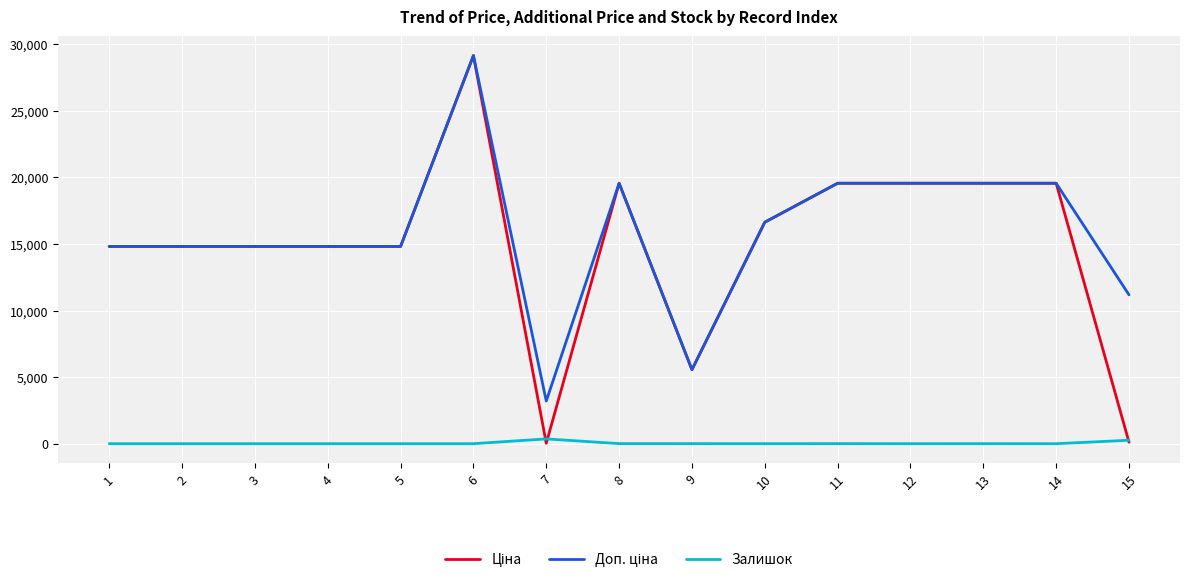

The value of Залишок at 5 is 0.0. True or false?

True